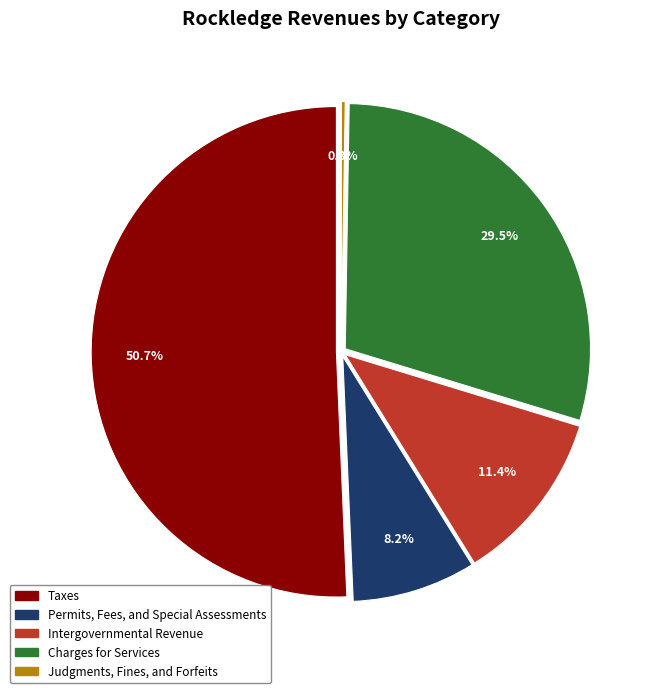

Approximately how many times larger is the value at Taxes compared to Permits, Fees, and Special Assessments?

6.2